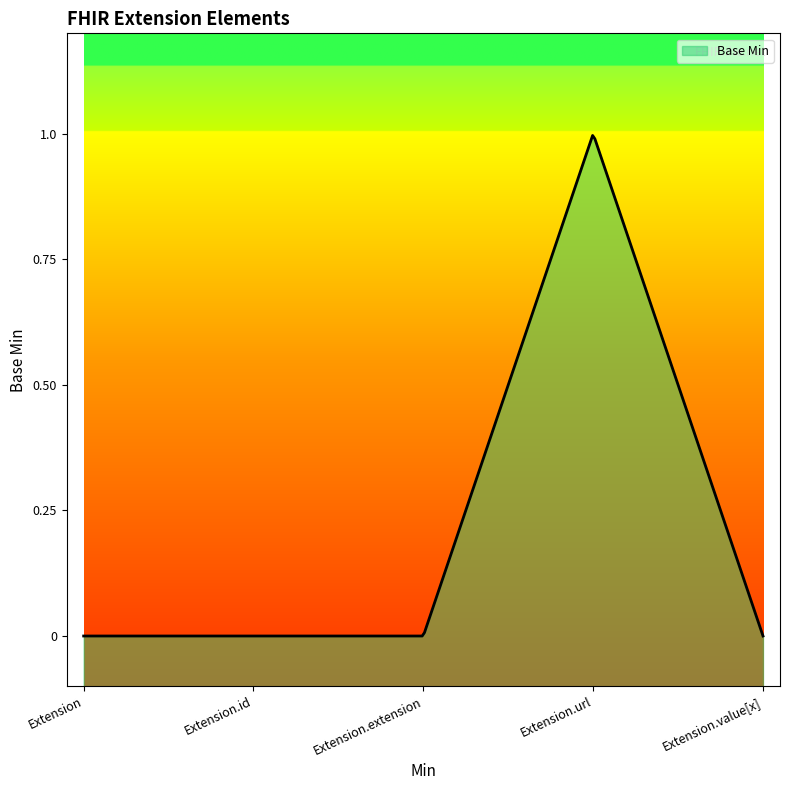

Which label corresponds to the smallest value in the chart?

Extension